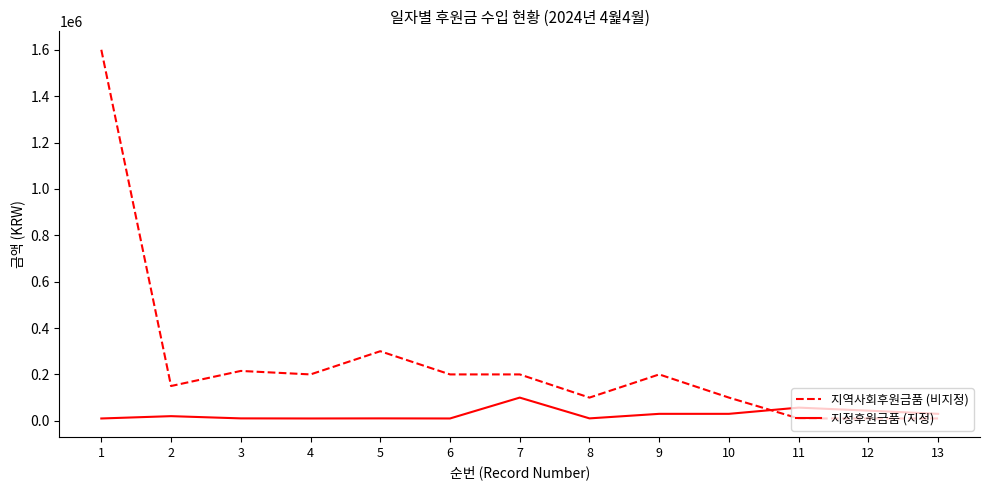

Which series has the largest range (max minus min)?

지역사회후원금품 (비지정)